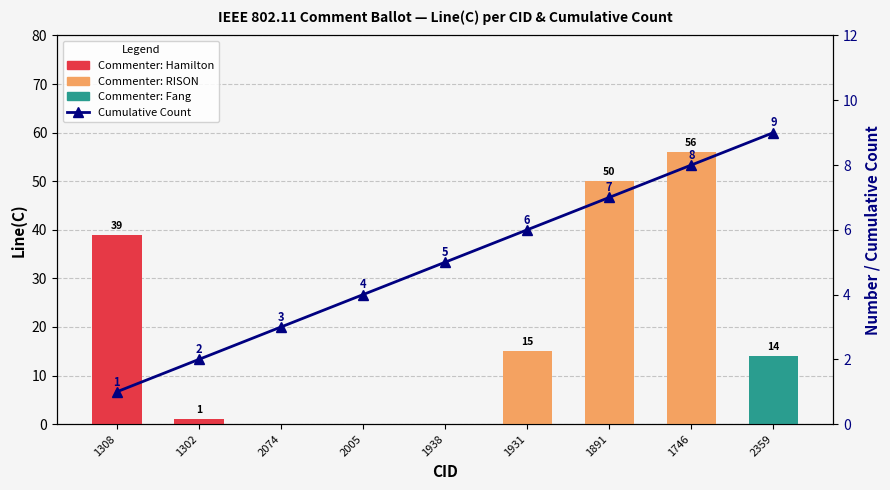

Read the Line(C) value at 2359, to the nearest 5.

15